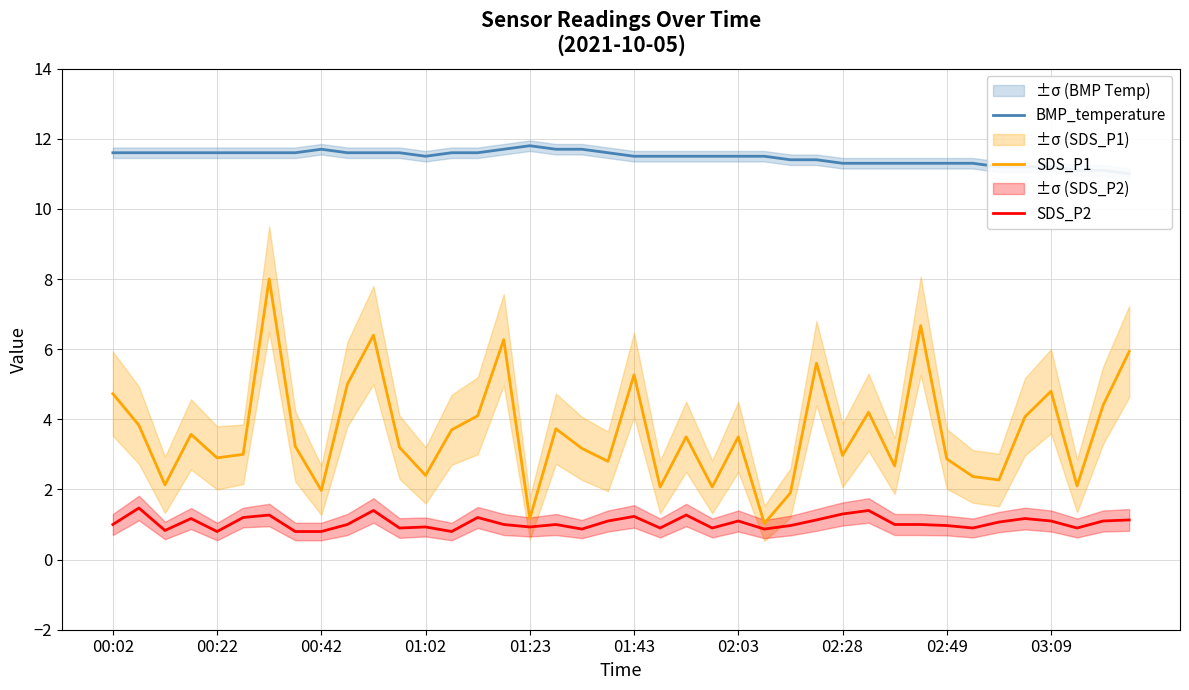

Reading left to right, transcribe all the data shown in this chart.

BMP_temperature: 11.6	11.6	11.6	11.6	11.6	11.6	11.6	11.6	11.7	11.6	11.6	11.6	11.5	11.6	11.6	11.7	11.8	11.7	11.7	11.6	11.5	11.5	11.5	11.5	11.5	11.5	11.4	11.4	11.3	11.3	11.3	11.3	11.3	11.3	11.2	11.2	11.2	11.1	11.1	11.0
SDS_P1: 4.7	3.8	2.1	3.6	2.9	3.0	8.0	3.2	2.0	5.0	6.4	3.2	2.4	3.7	4.1	6.3	1.2	3.7	3.2	2.8	5.3	2.1	3.5	2.1	3.5	1.0	1.9	5.6	3.0	4.2	2.7	6.7	2.9	2.4	2.3	4.1	4.8	2.1	4.4	5.9
SDS_P2: 1.0	1.5	0.8	1.2	0.8	1.2	1.3	0.8	0.8	1.0	1.4	0.9	0.9	0.8	1.2	1.0	0.9	1.0	0.9	1.1	1.2	0.9	1.3	0.9	1.1	0.9	1.0	1.1	1.3	1.4	1.0	1.0	1.0	0.9	1.1	1.2	1.1	0.9	1.1	1.1